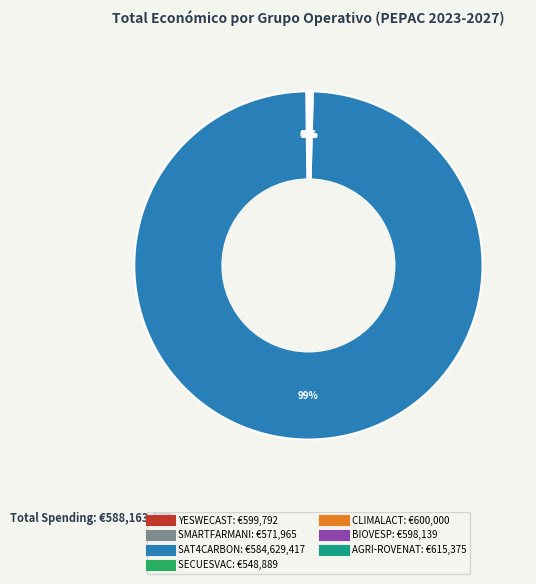

Which category has the biggest portion of the pie?

SAT4CARBON